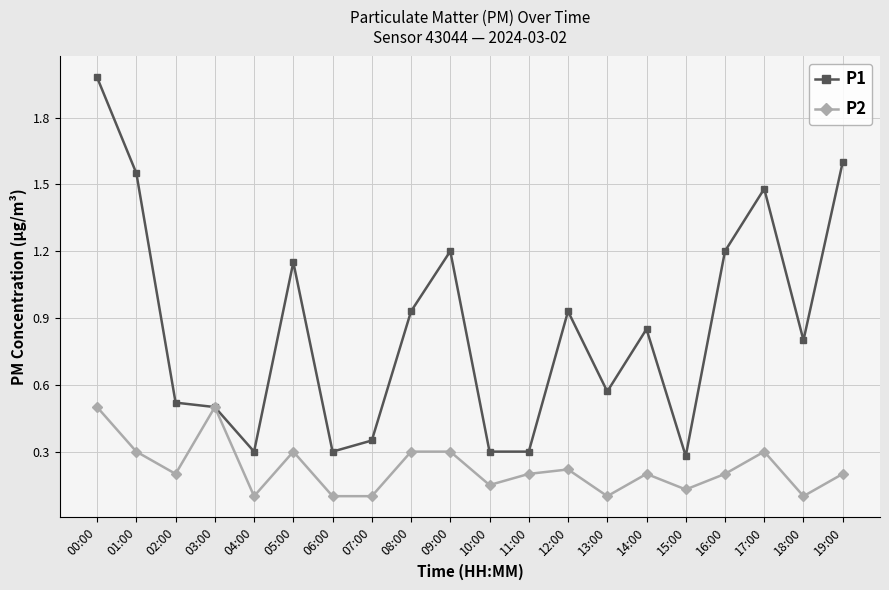

Which series has the largest range (max minus min)?

P1